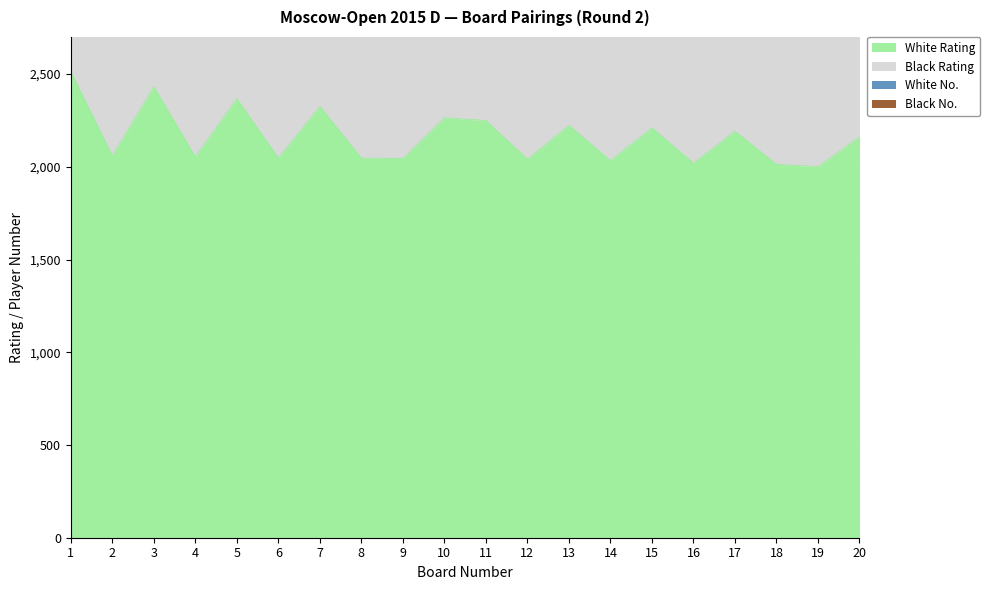

Which label corresponds to the largest value in the chart?

1